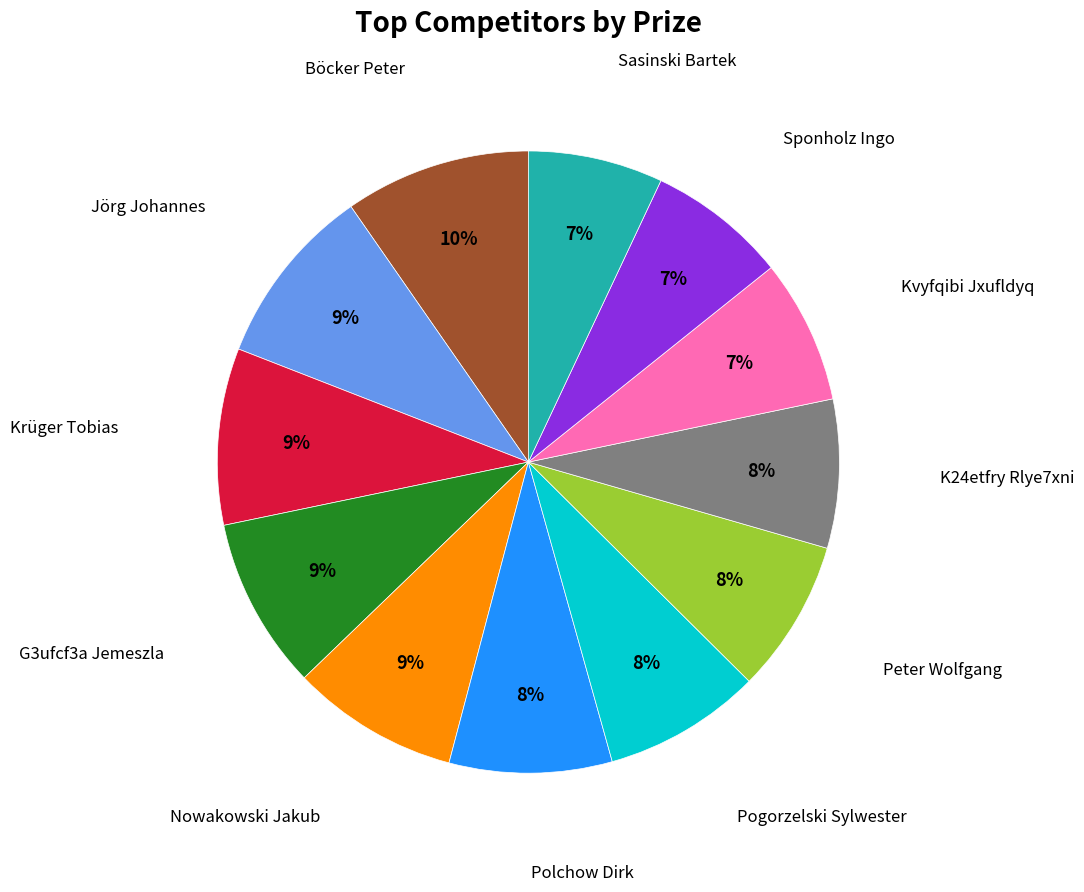

To the nearest percent, what is the difference between the largest and smallest slice percentages?

3%